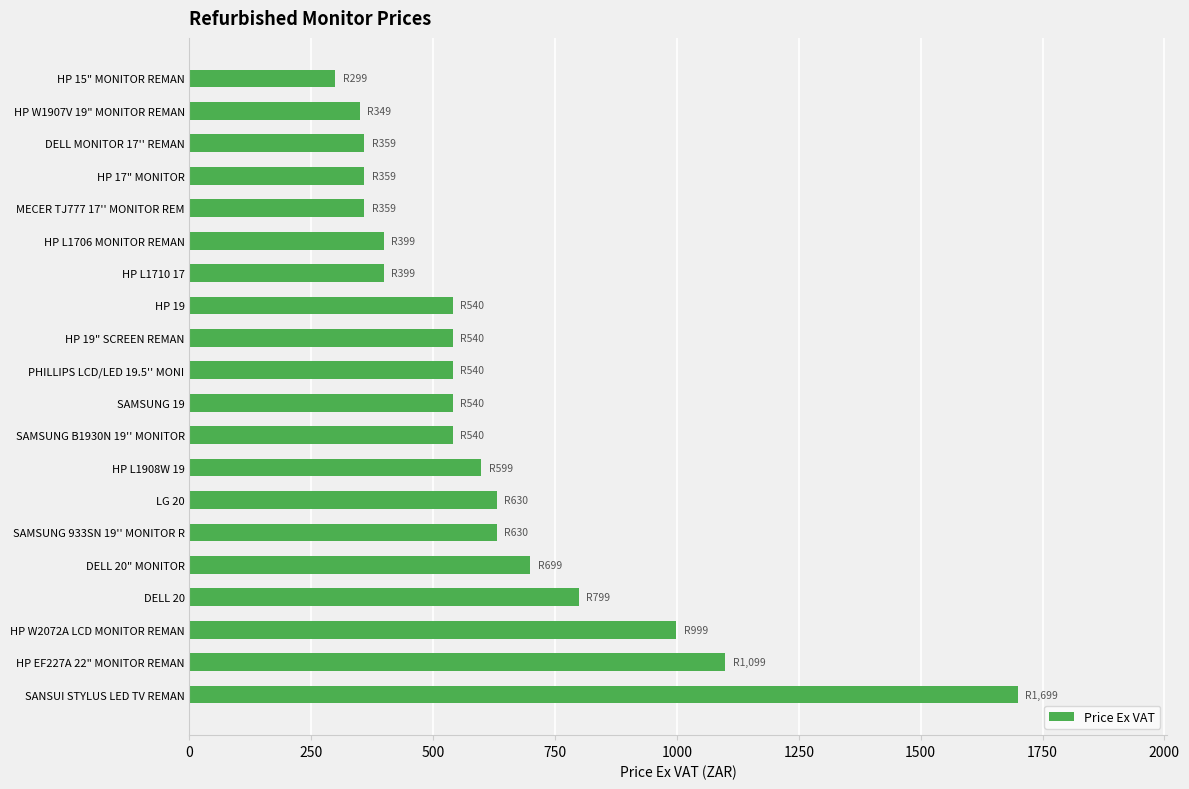

Between HP L1908W 19 and DELL 20" MONITOR, which is larger?

DELL 20" MONITOR